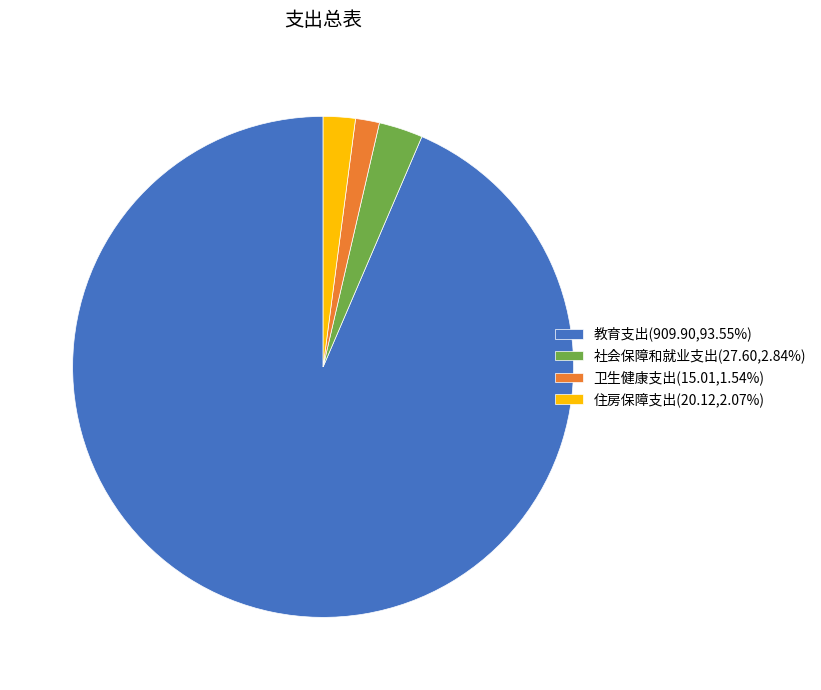

Is the sum of 卫生健康支出(15.01,1.54%) and 住房保障支出(20.12,2.07%) greater than half?

No